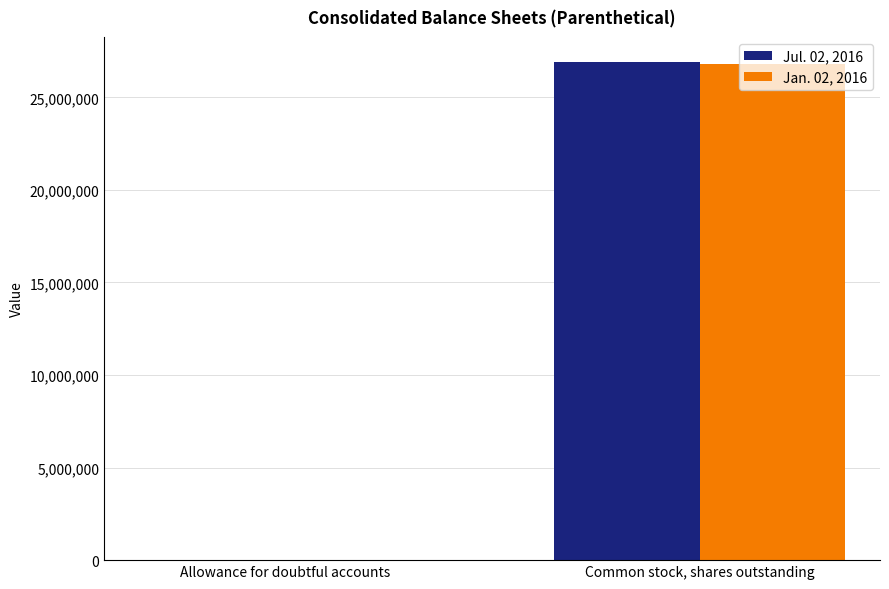

Is it true that Jan. 02, 2016 equals 26786518 at Common stock, shares outstanding?

True